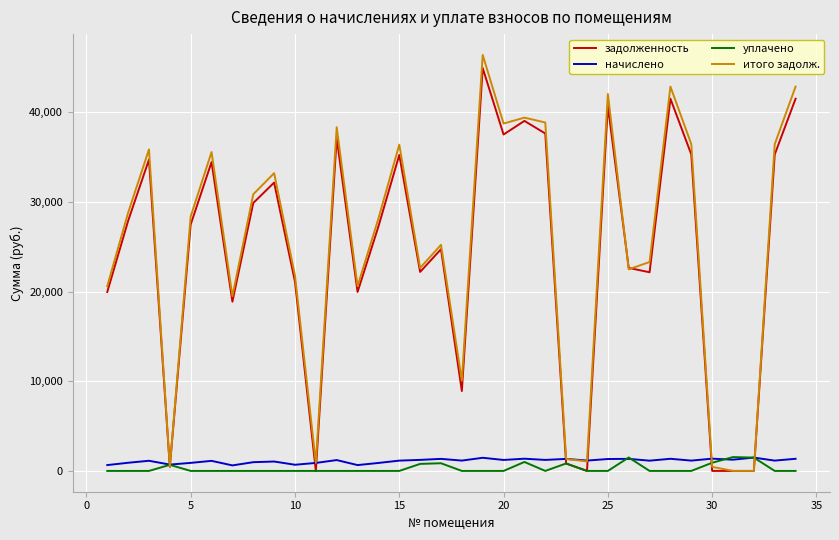

At how many categories does at least one series exceed 2686?

27